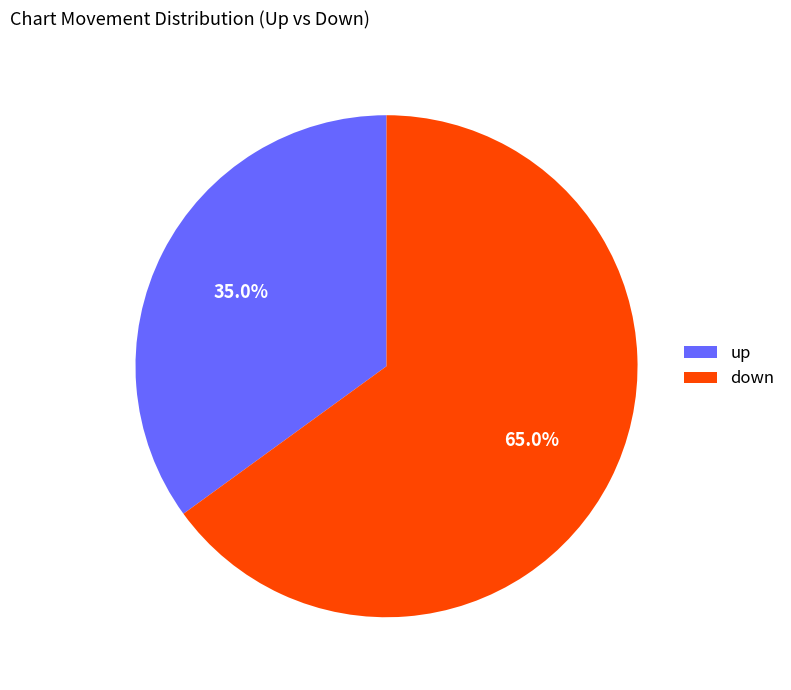

Which slice is the smallest?

up